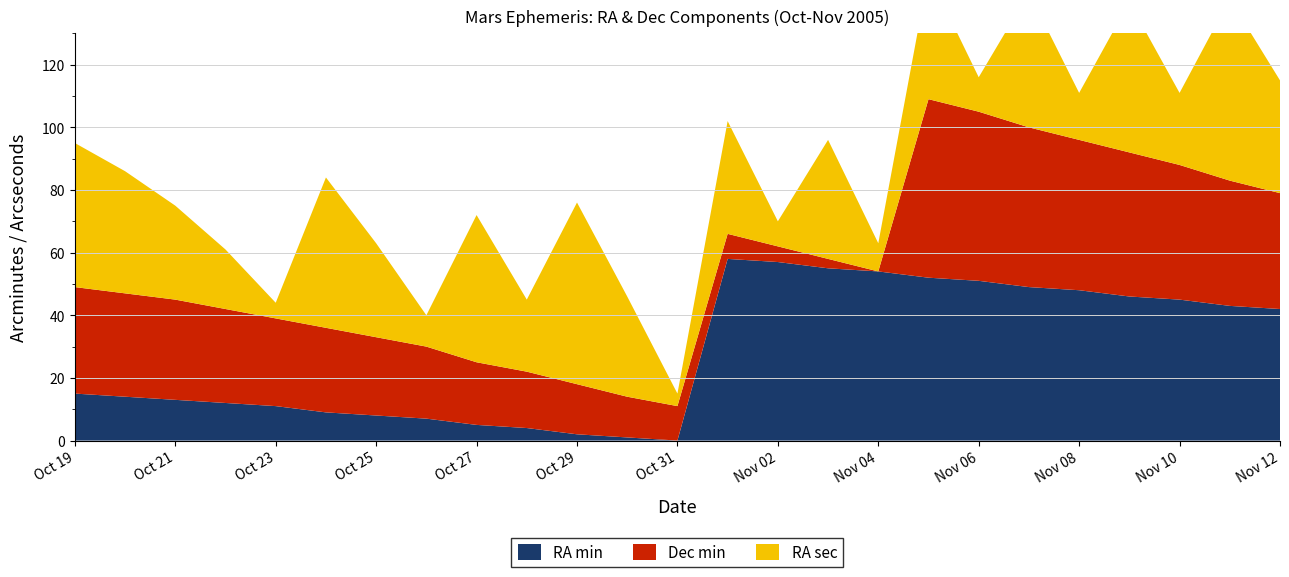

Reading left to right, what are all the values shown in this chart?

RA min: 15	14	13	12	11	9	8	7	5	4	2	1	0	58	57	55	54	52	51	49	48	46	45	43	42
Dec min: 34	33	32	30	28	27	25	23	20	18	16	13	11	8	5	3	0	57	54	51	48	46	43	40	37
RA sec: 46	39	30	19	5	48	30	10	47	23	58	32	4	36	8	38	9	40	11	43	15	48	23	58	36